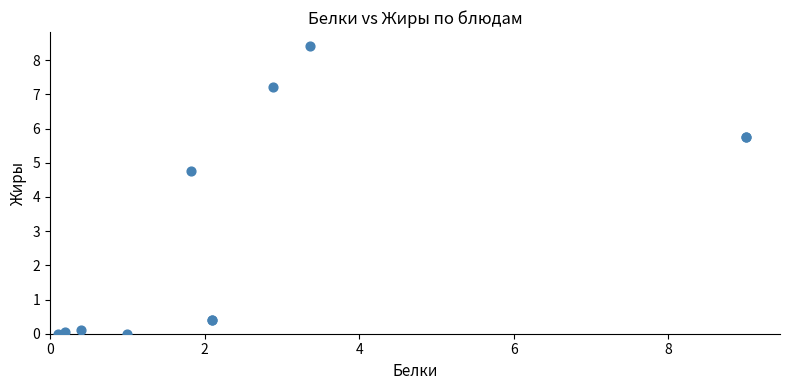

What Y value in the scatter plot is closest to 4?

4.8